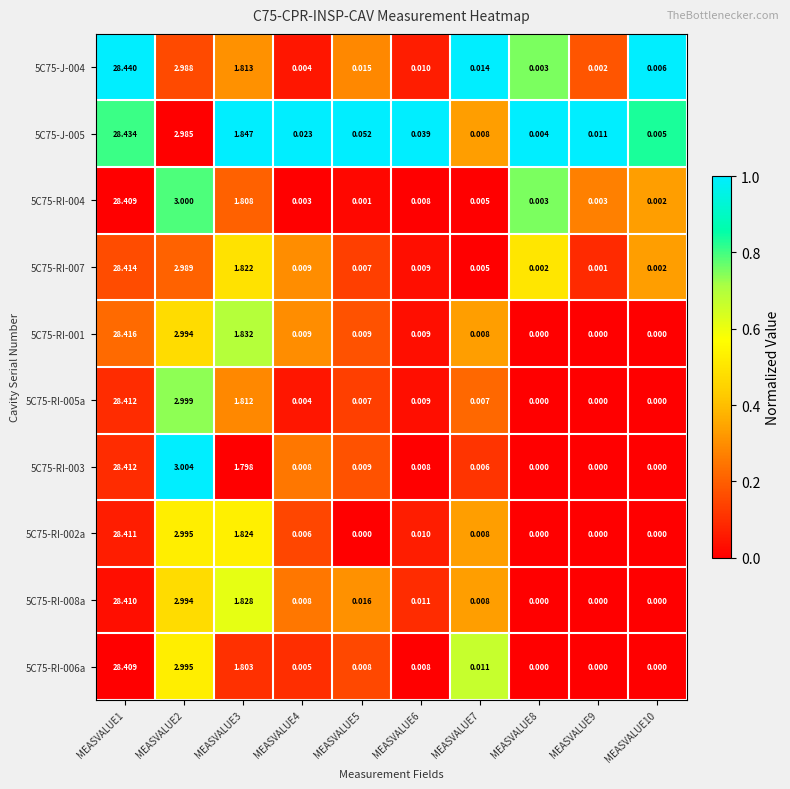

Which series has the largest range (max minus min)?

5C75-J-004